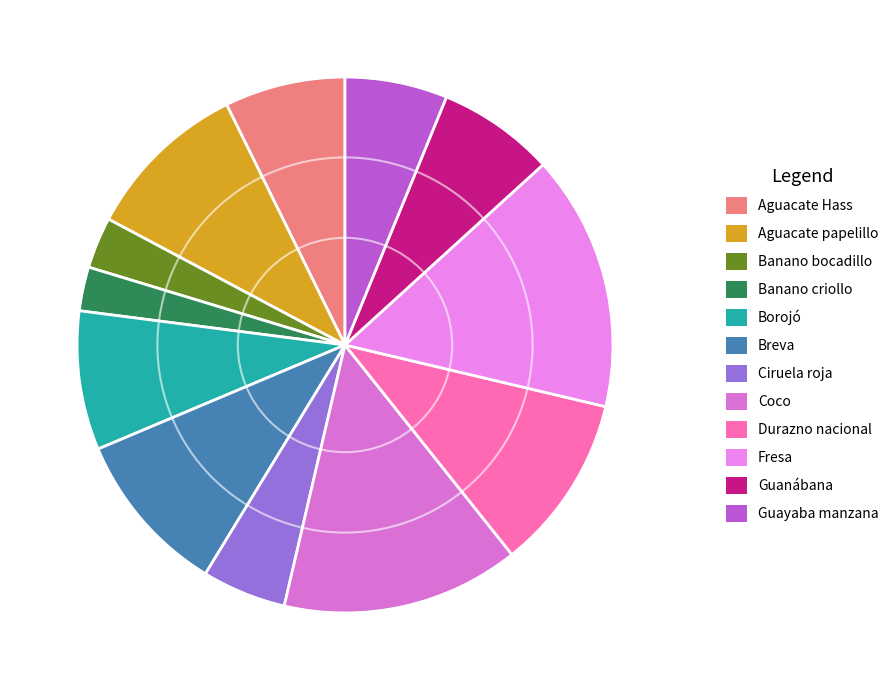

Approximately how many times larger is the value at Coco compared to Banano bocadillo?

4.6